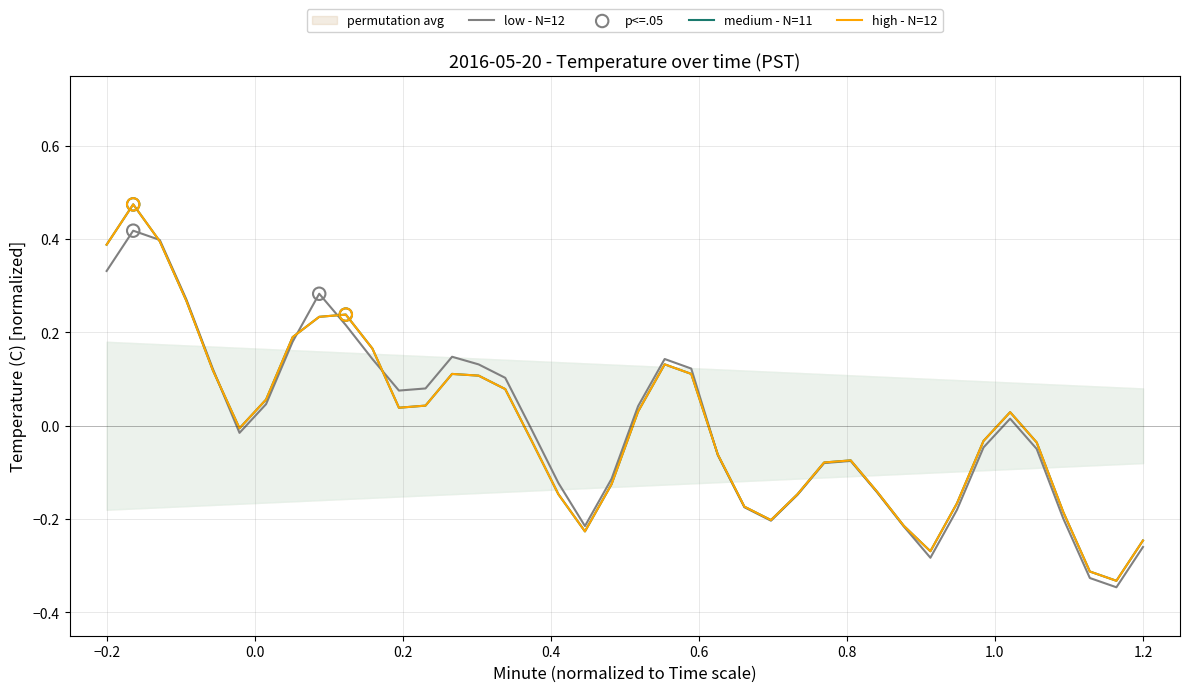

Which series has the widest spread of Y values?

high - N=12